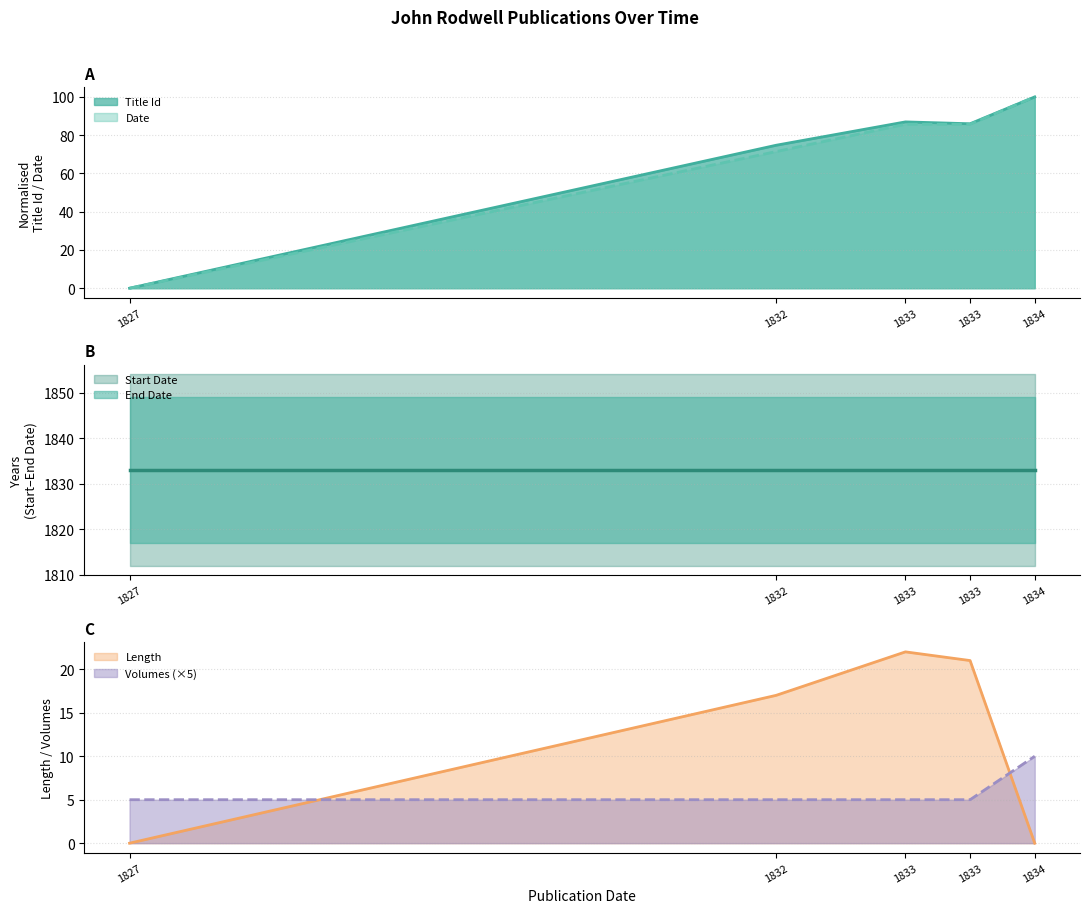

The Date series shows 39.7 at 1833. True or false?

False